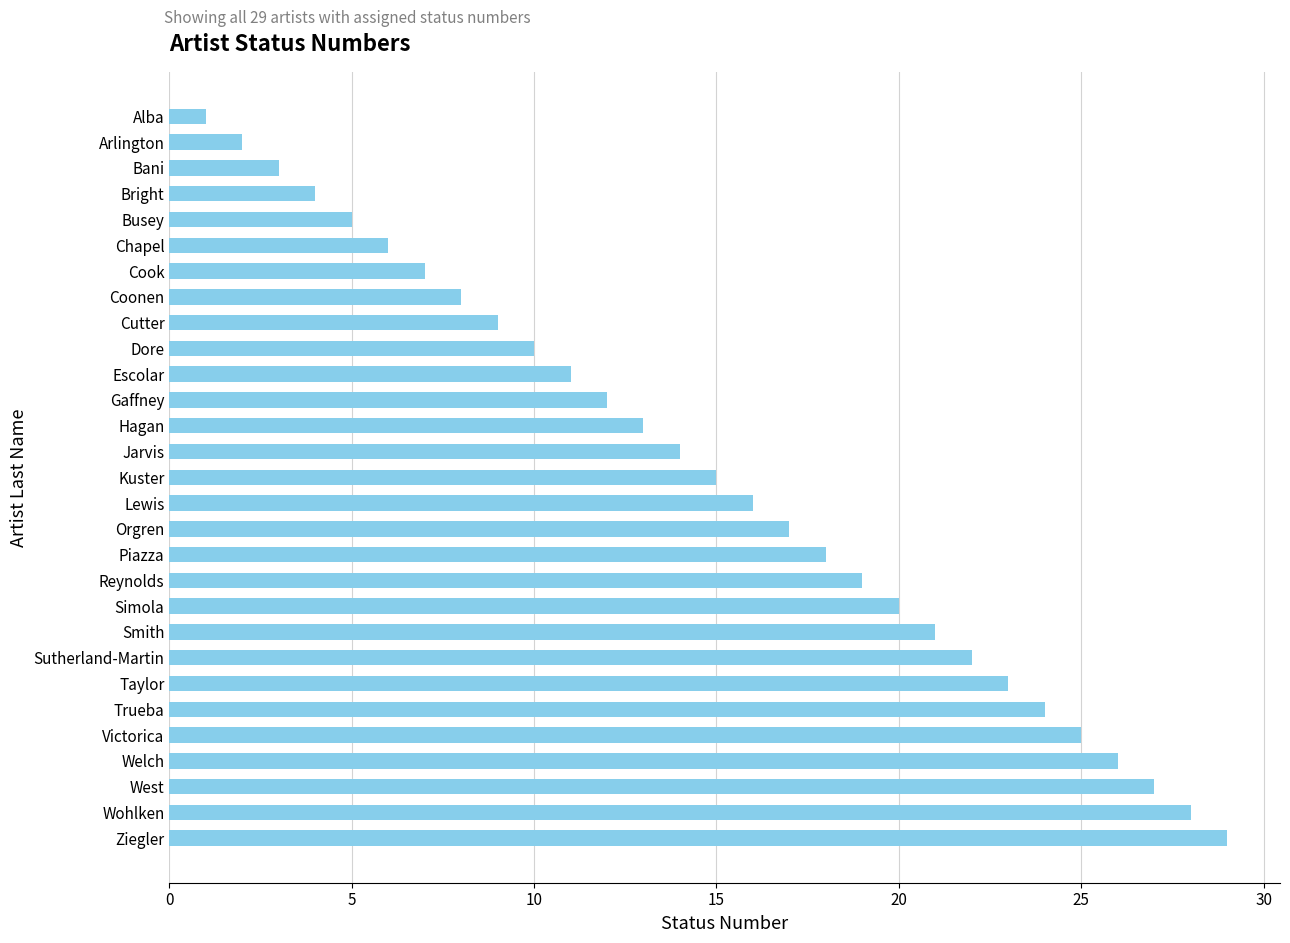

What is the difference between the values at Wohlken and Reynolds?

9